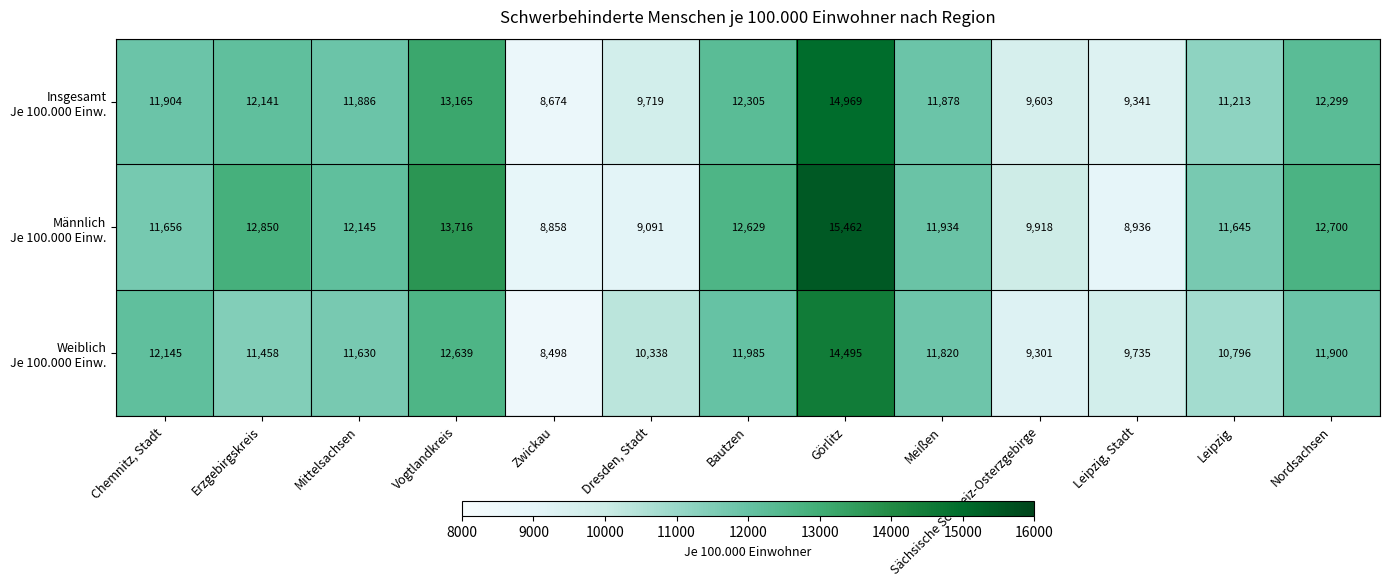

Which category has the highest value across all series?

Görlitz